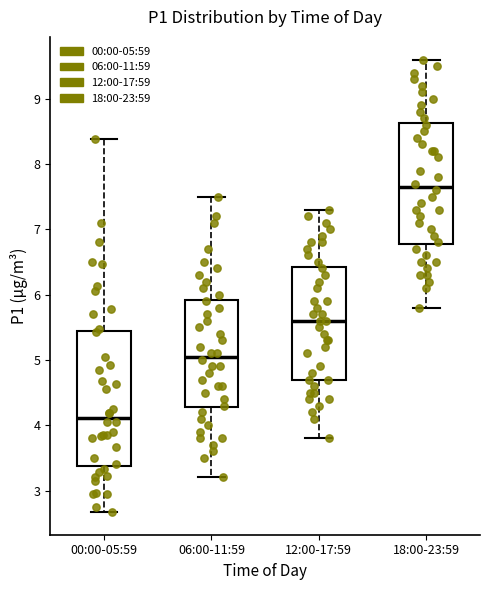

Reading left to right, transcribe this box plot: for each box, give where its median line is, the range the box spans, and where its two whiskers end, as read against the y-axis. The values are not printed on the chart, so give them approximately, as read against the axis.

00:00-05:59: median 4.1, box 3.4 to 5.4, whiskers 2.7 to 8.4
06:00-11:59: median 5.1, box 4.3 to 5.9, whiskers 3.2 to 7.5
12:00-17:59: median 5.6, box 4.7 to 6.4, whiskers 3.8 to 7.3
18:00-23:59: median 7.7, box 6.8 to 8.6, whiskers 5.8 to 9.6